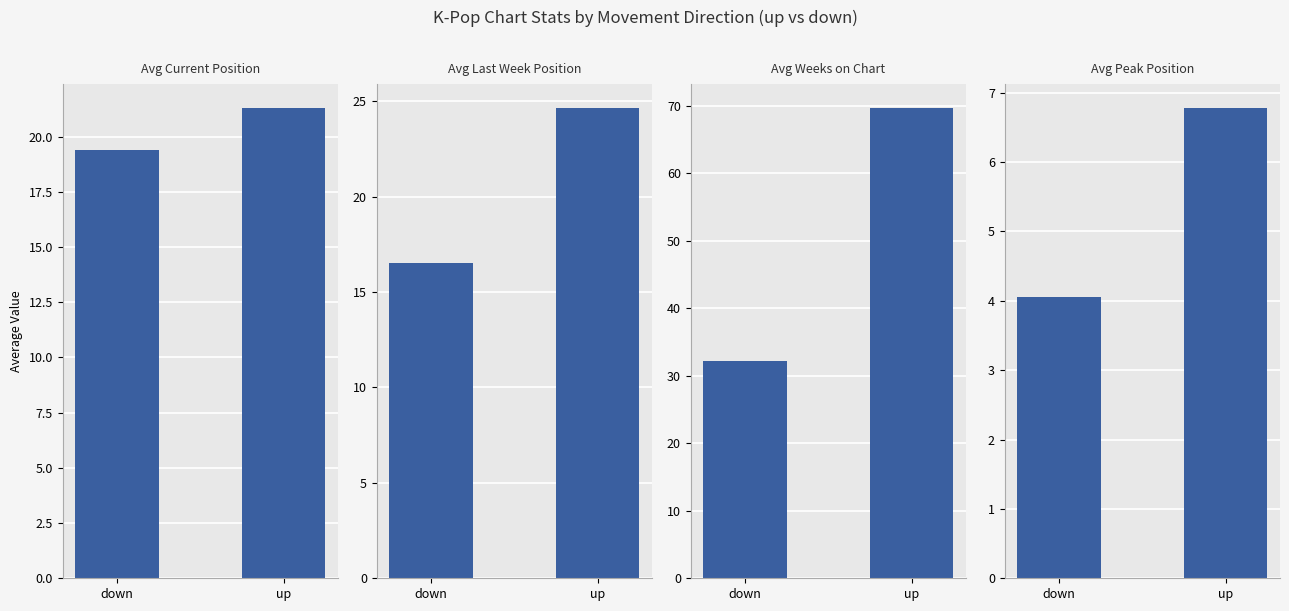

Which category has the highest value across all series?

up